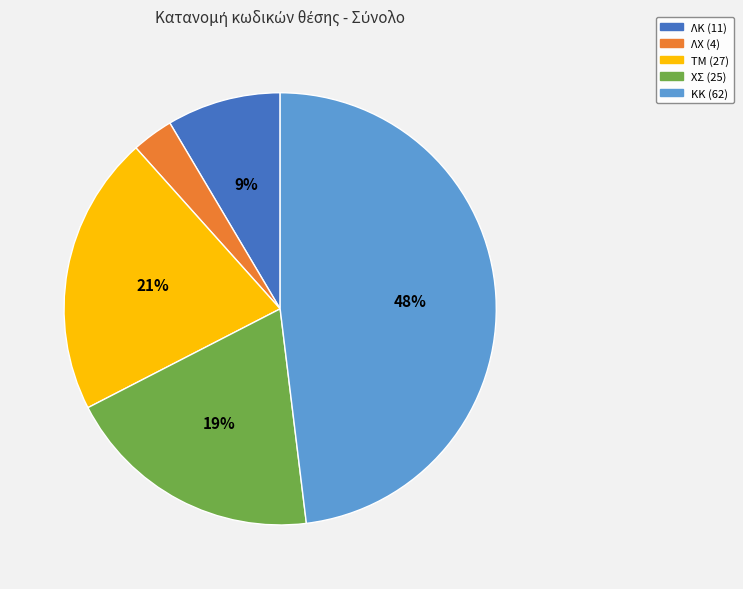

What is the ratio of the value at ΛΧ to the value at ΤΜ?

0.1